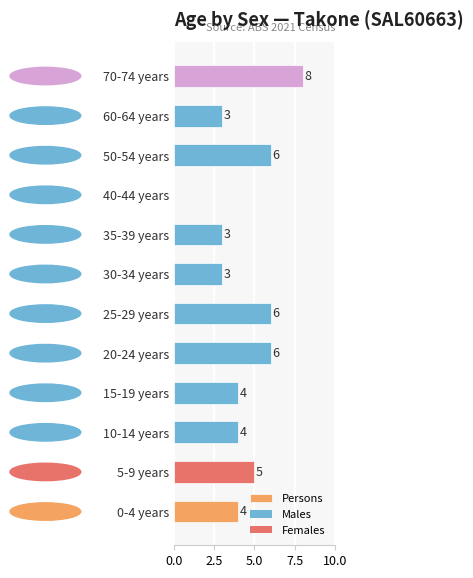

Count the number of categories in the chart.

12